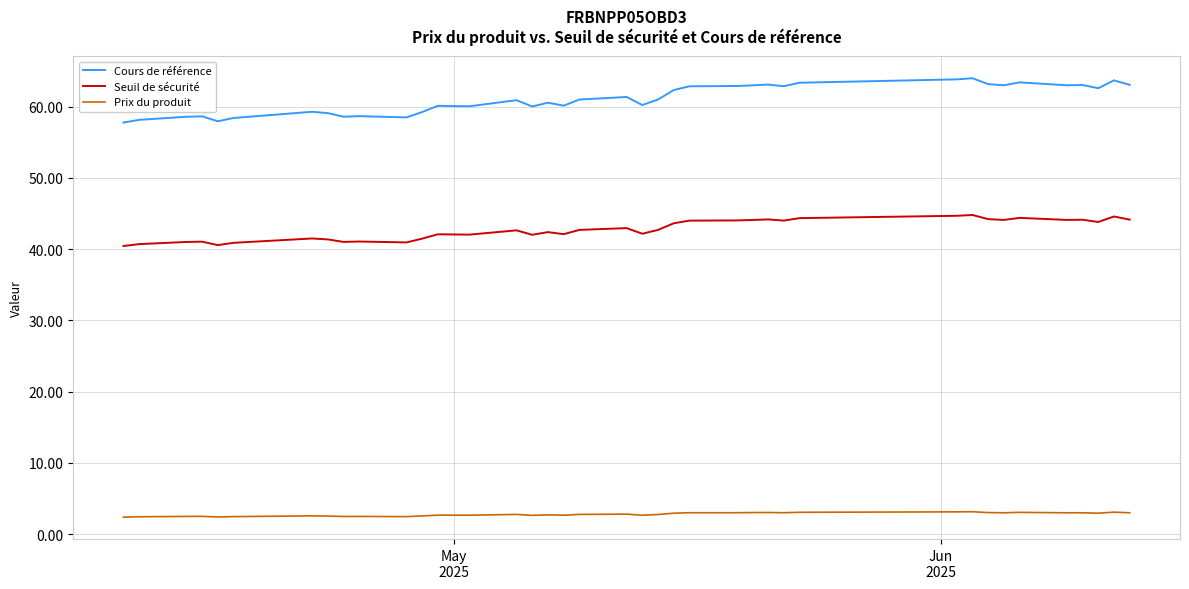

Rank the series by their average value, from lowest to highest.

Prix du produit, Seuil de sécurité, Cours de référence